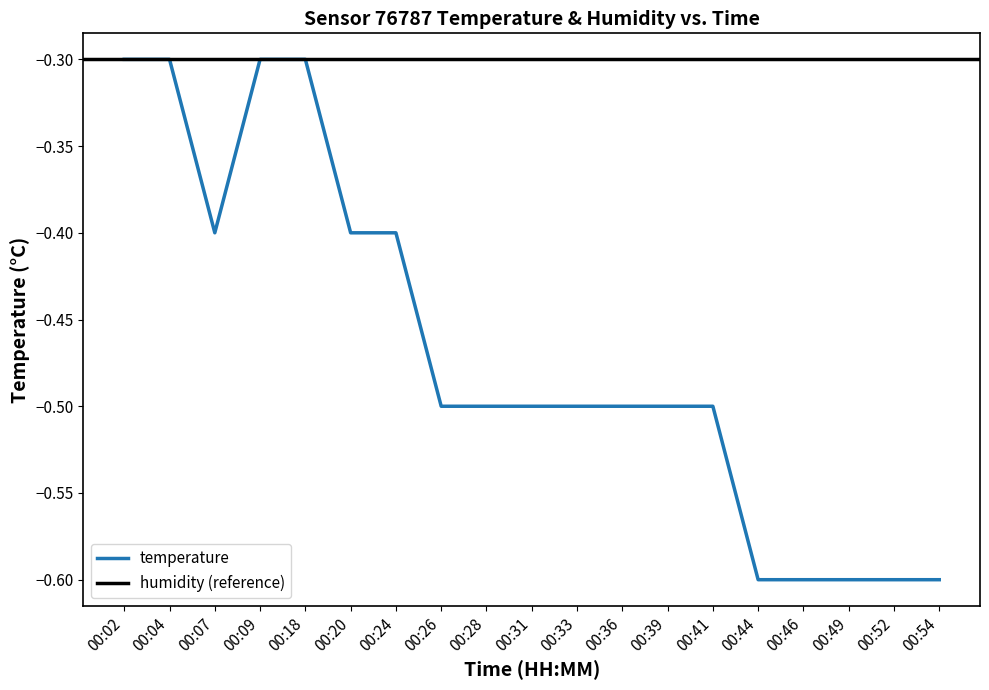

How many data points does each series have?

19